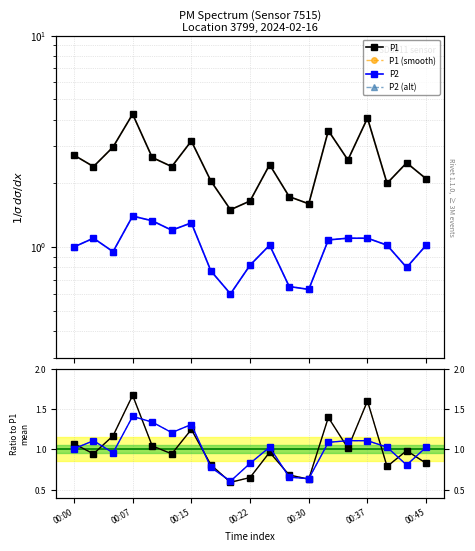

What is the average value of the P1 series?

2.5